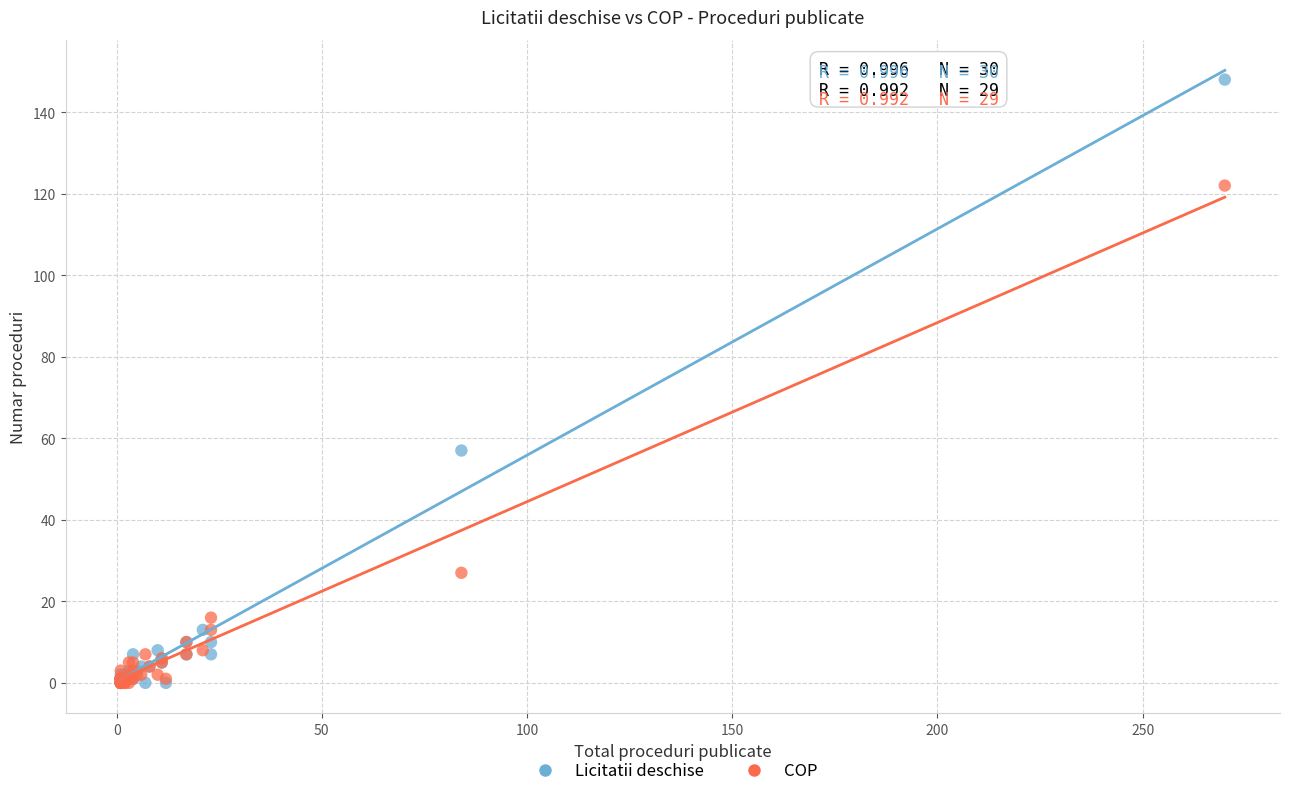

Which series contains the highest Y value?

Licitatii deschise